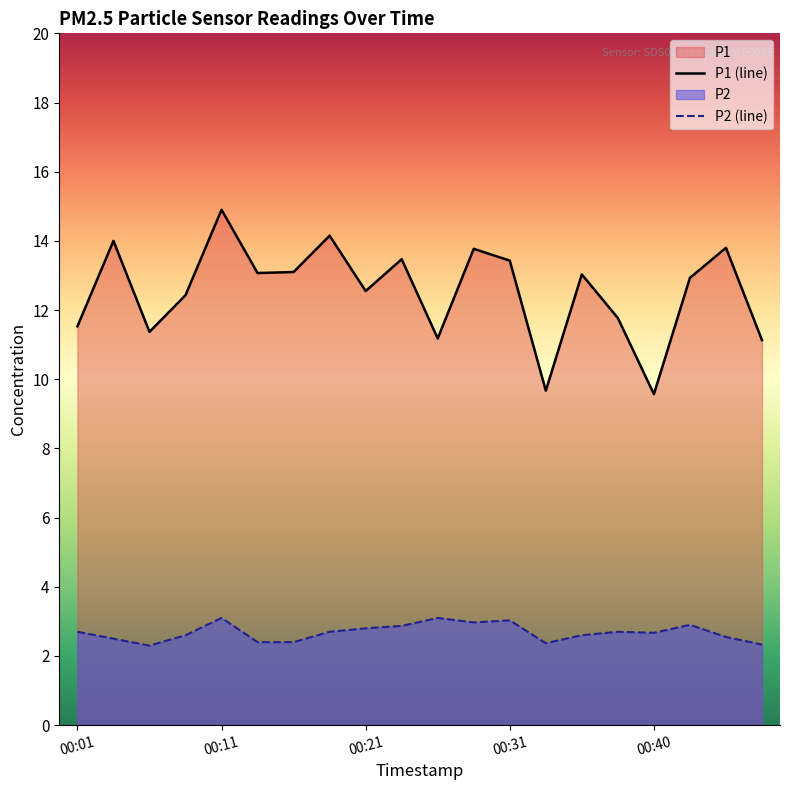

How many distinct data groups are displayed?

2